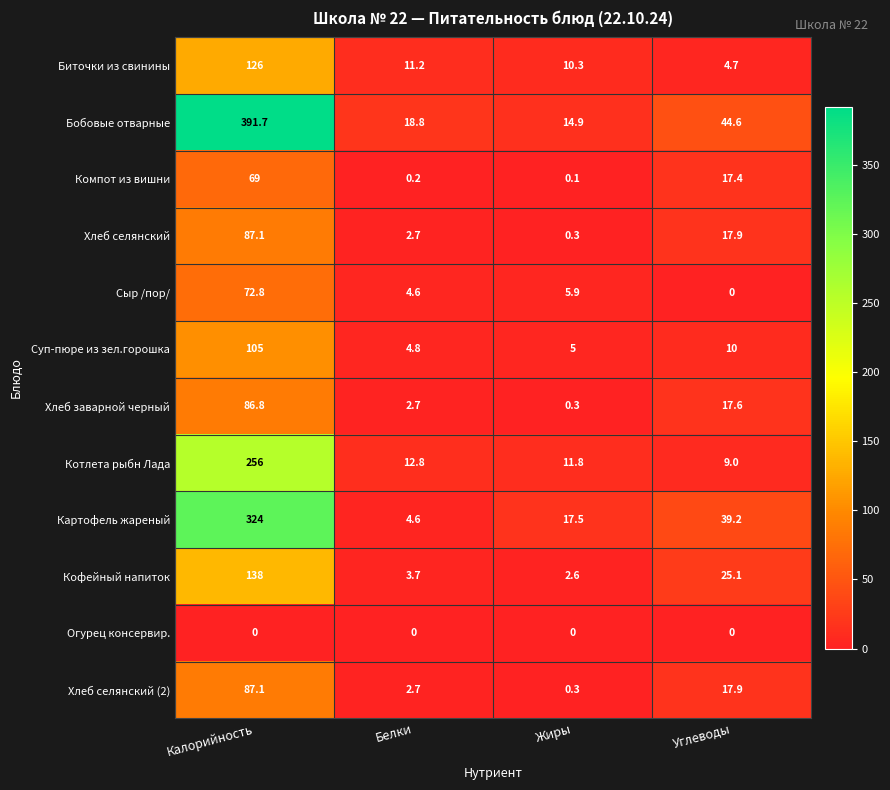

At which label does Картофель жареный first exceed 39?

Калорийность